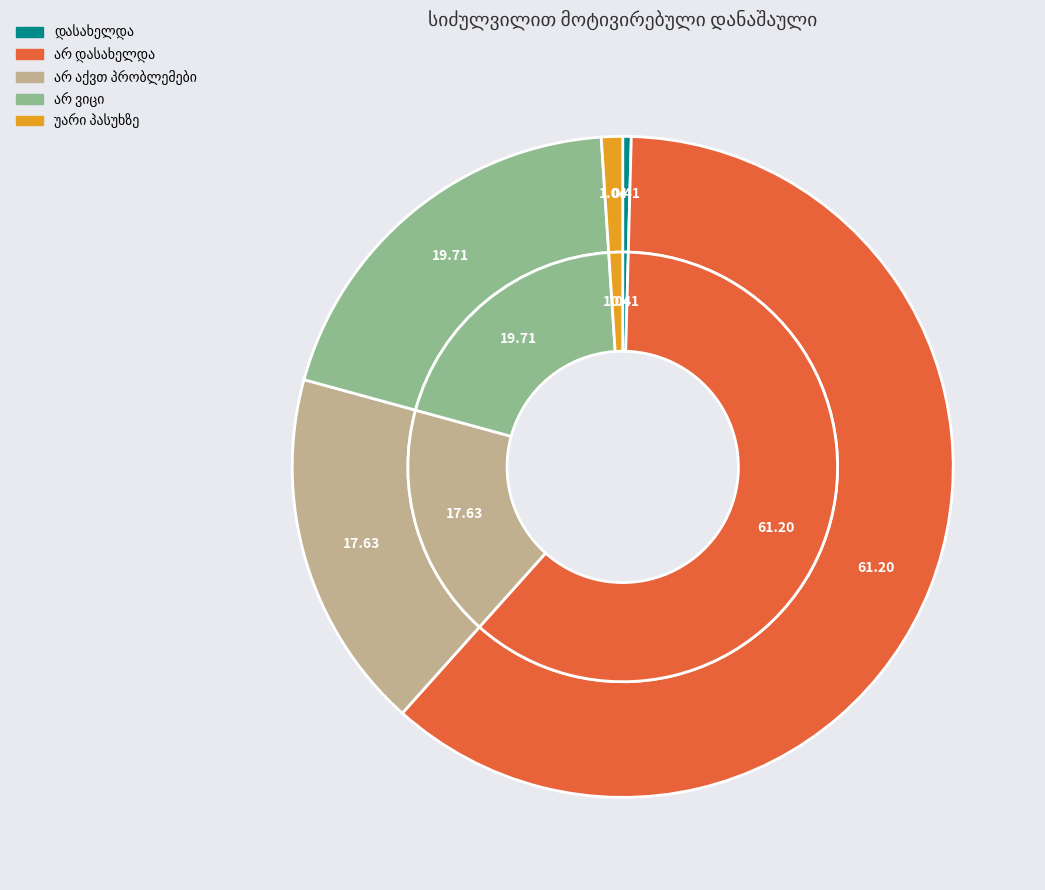

What is the largest slice in the pie chart?

არ დასახელდა